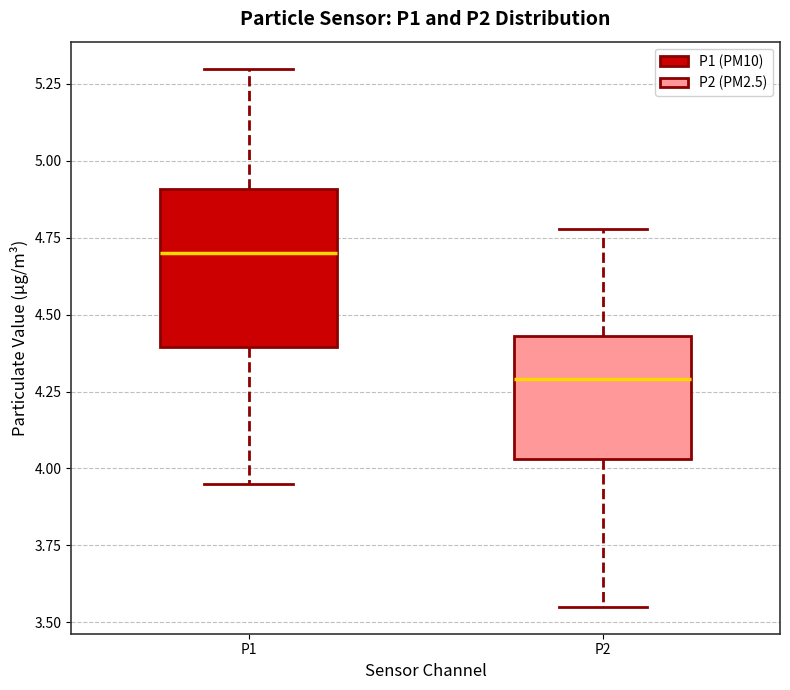

Which box has the lowest median line?

P2